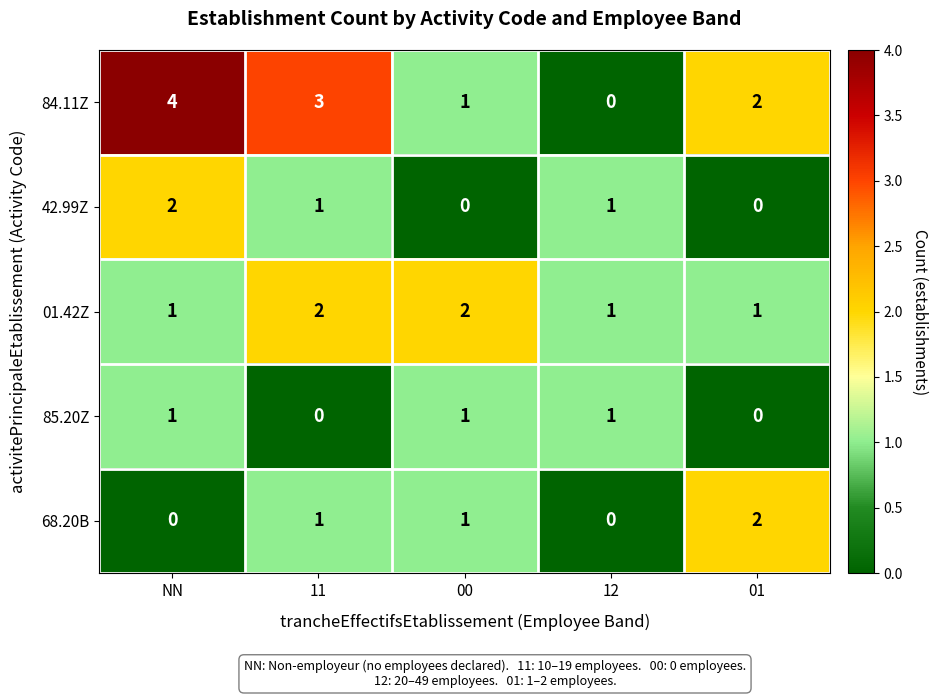

Is the value of 68.20B at NN greater than the value of 42.99Z at 12?

No